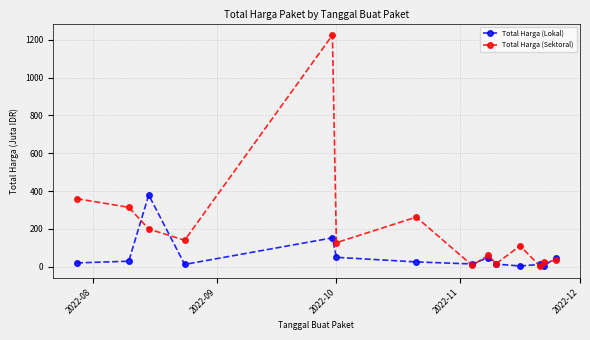

After their last crossing, which series has the higher values: Total Harga (Lokal) or Total Harga (Sektoral)?

Total Harga (Lokal)